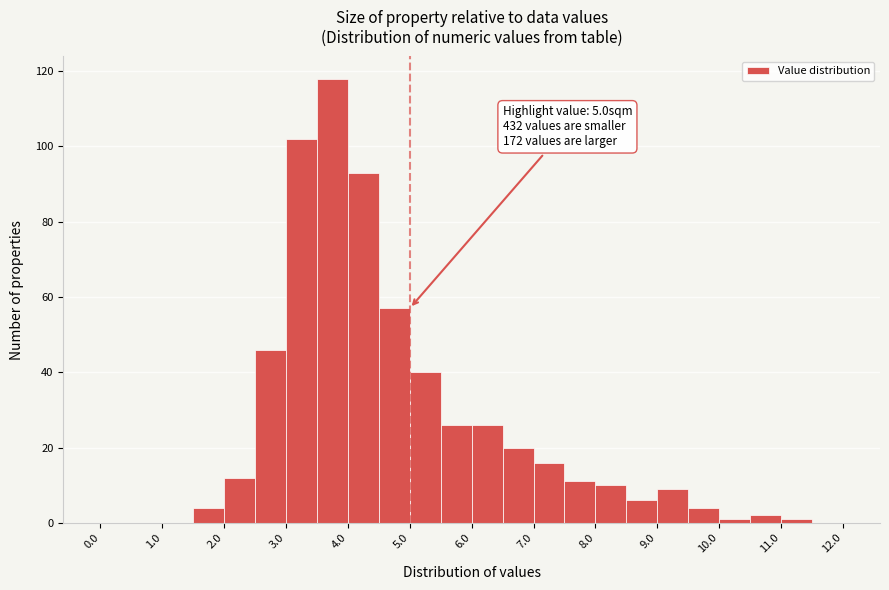

Over which range of the x-axis is the bar tallest?

3.5 to 4.0